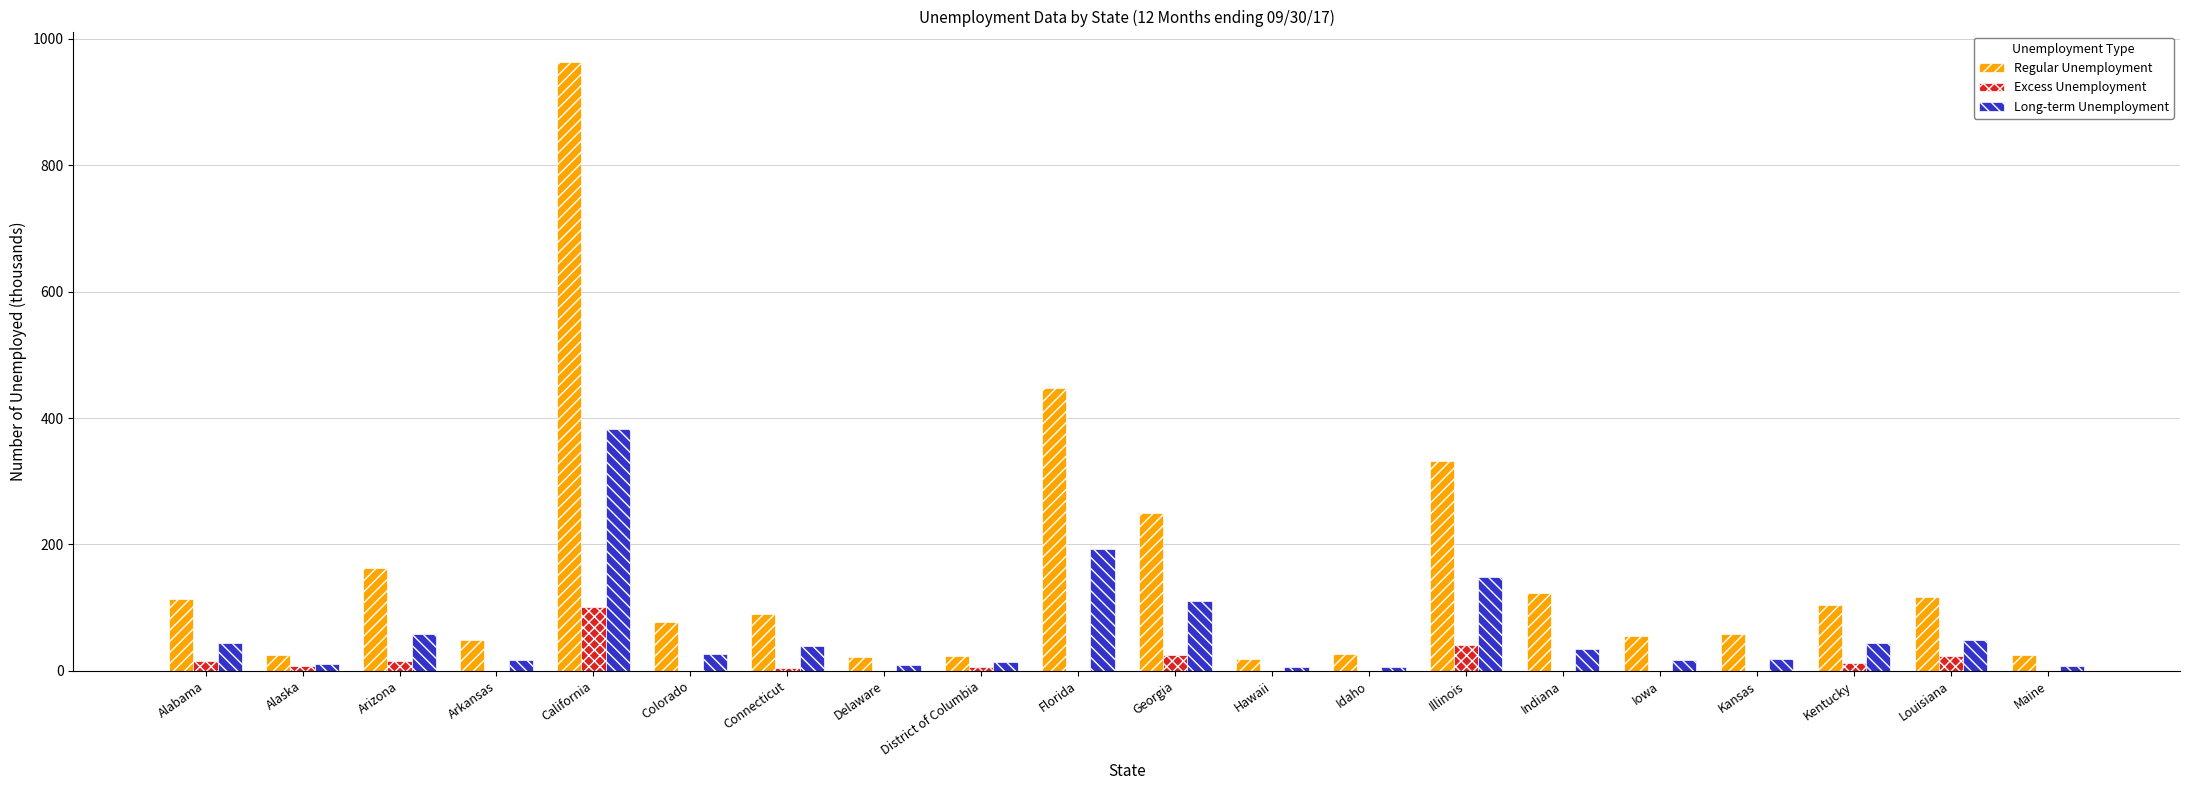

At which category is the sum across all series the highest?

California